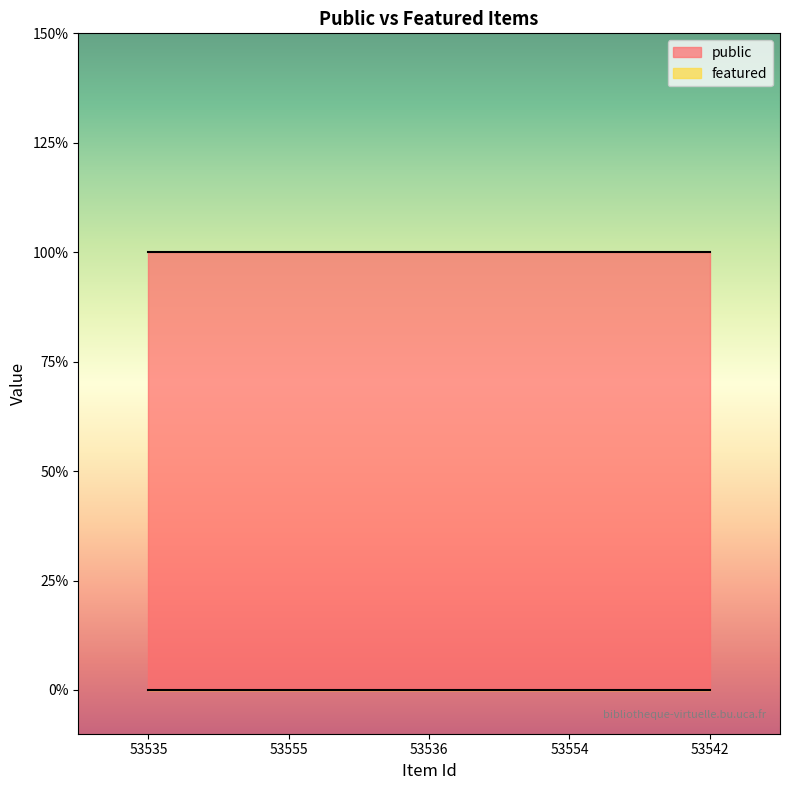

True or false: featured and public cross at least once.

False